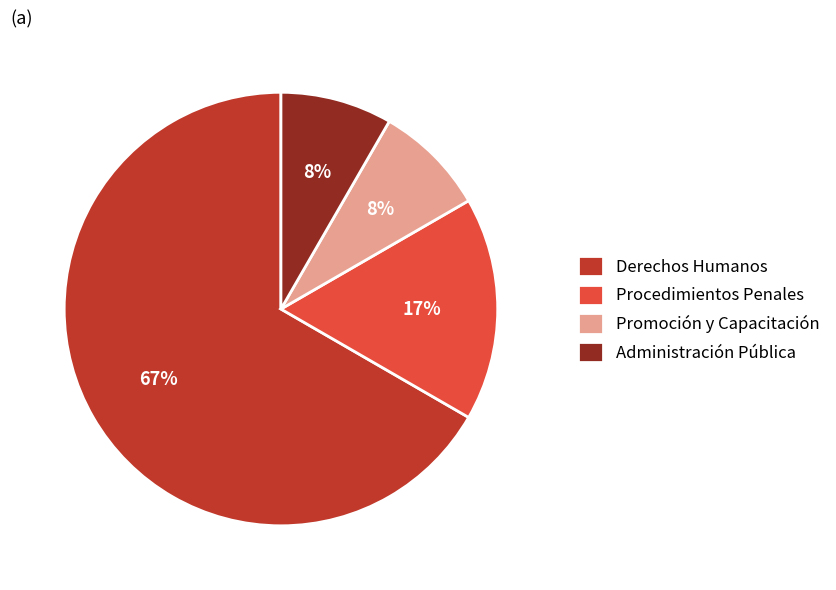

How many slices are in this pie chart?

4